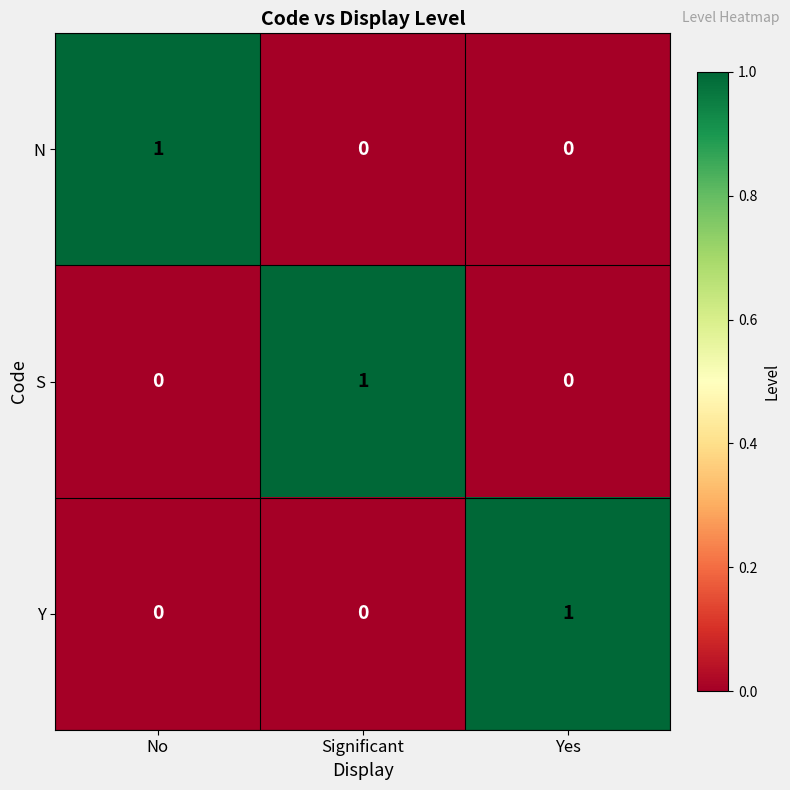

How many positive values does the Y series have?

1